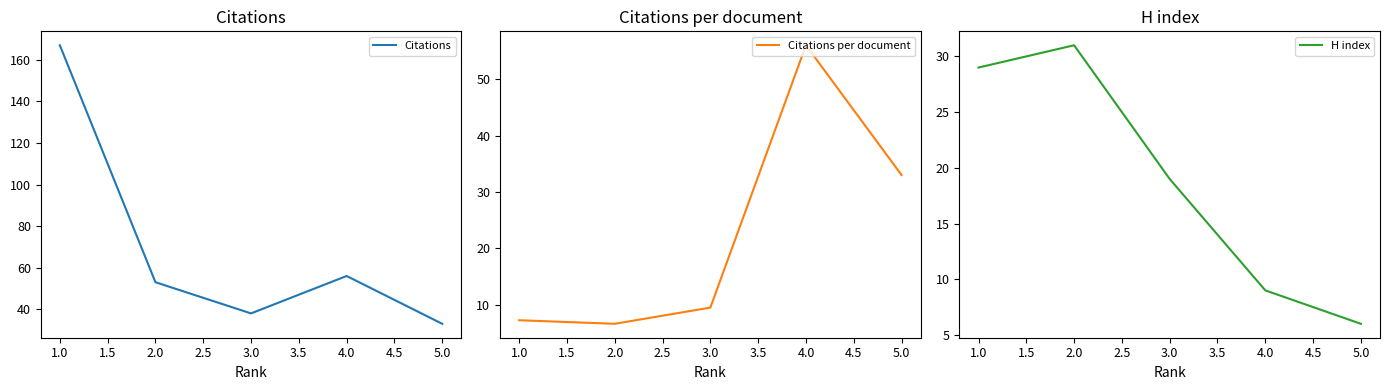

True or false: Citations per document and Citations intersect in this chart.

False